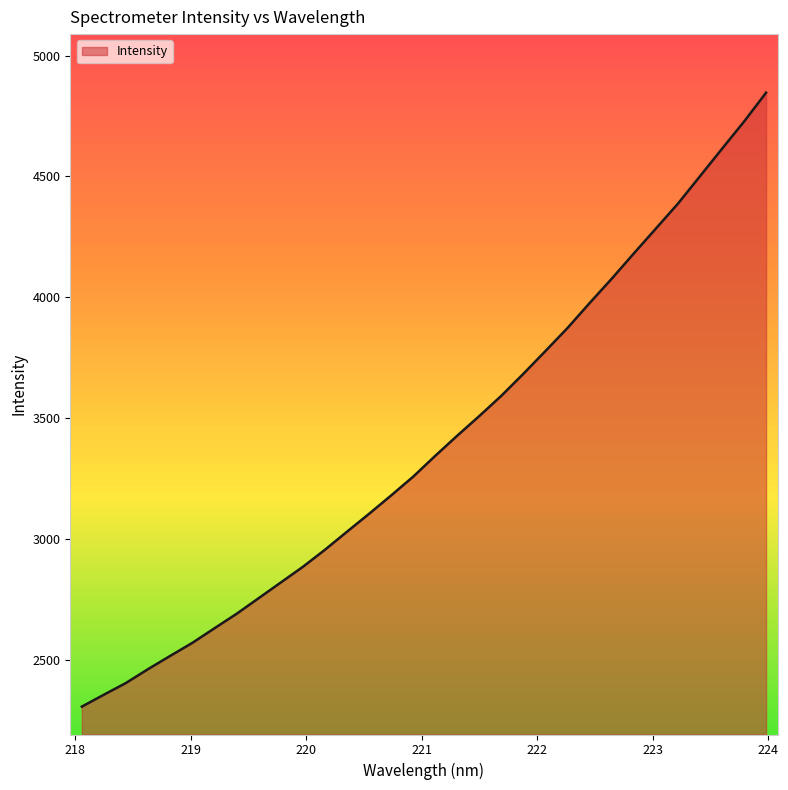

What is the minimum value shown in the chart?

2307.0